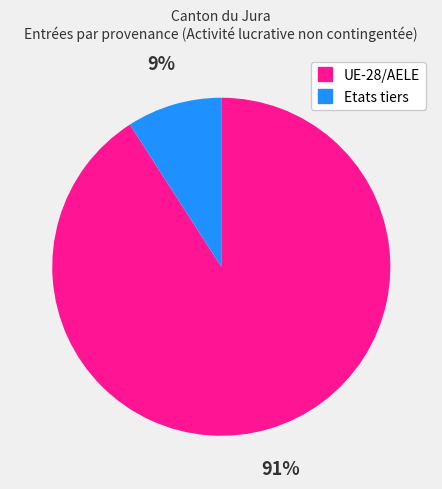

To the nearest percent, what is the difference between the largest and smallest slice percentages?

82%